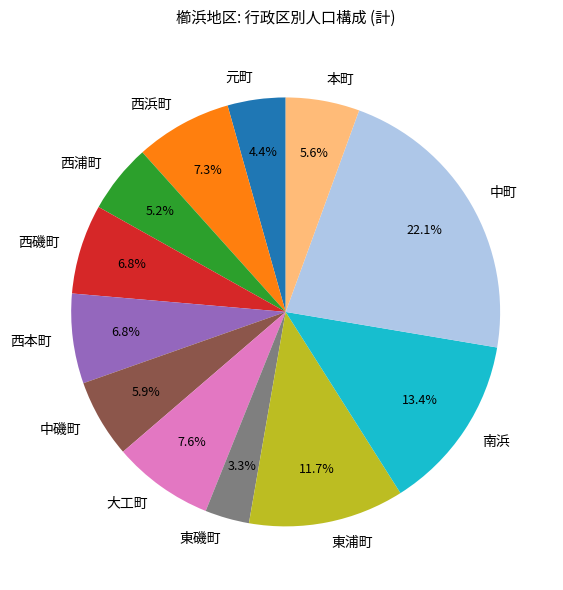

Is 西浦町 the majority of the pie?

No